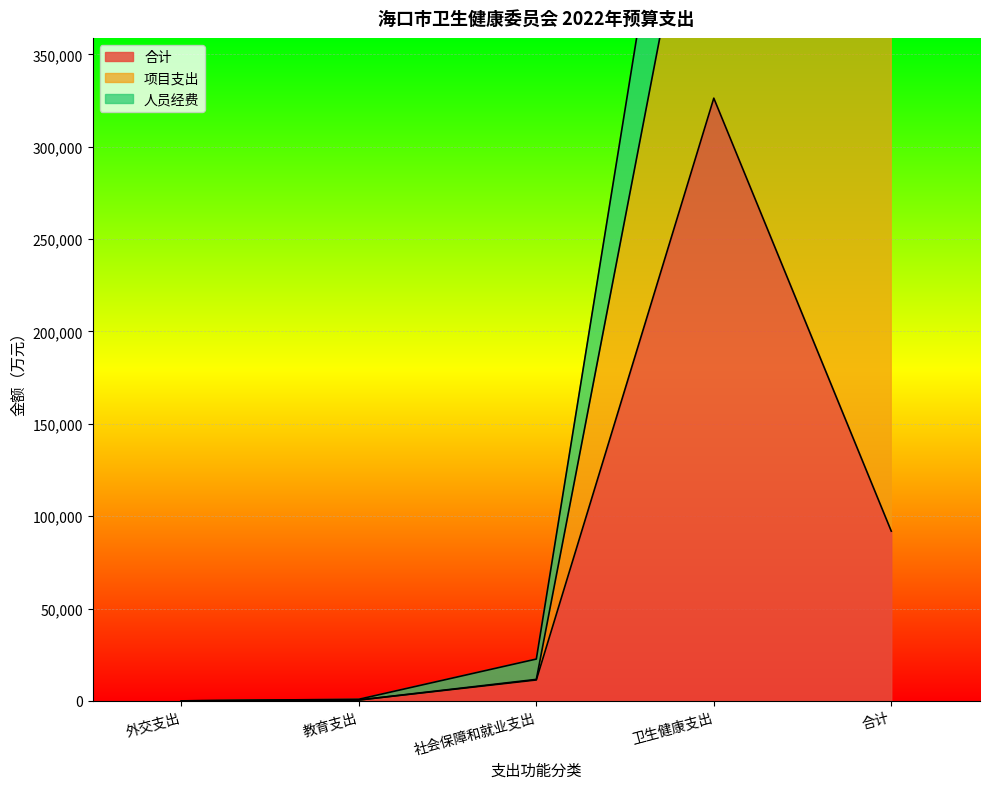

What is the value of the 项目支出 point at the 3rd from the left?

310.0